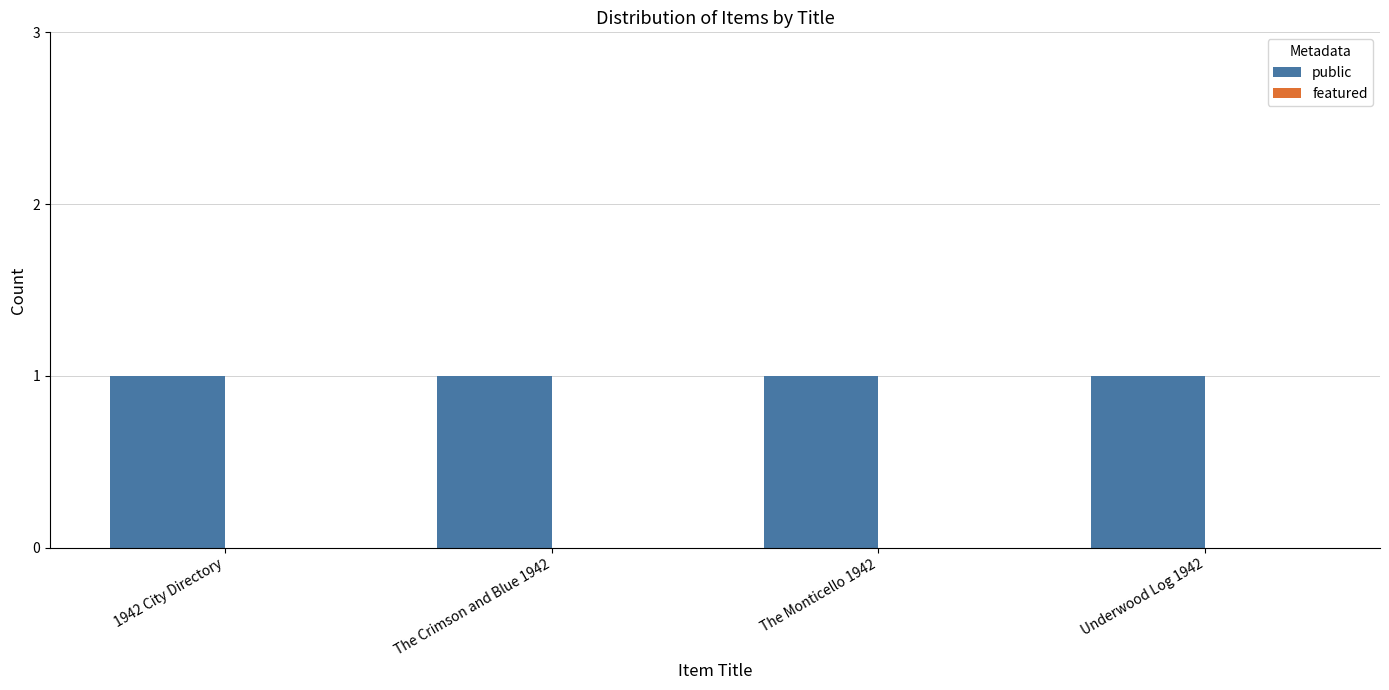

At how many categories does at least one series exceed 0?

4